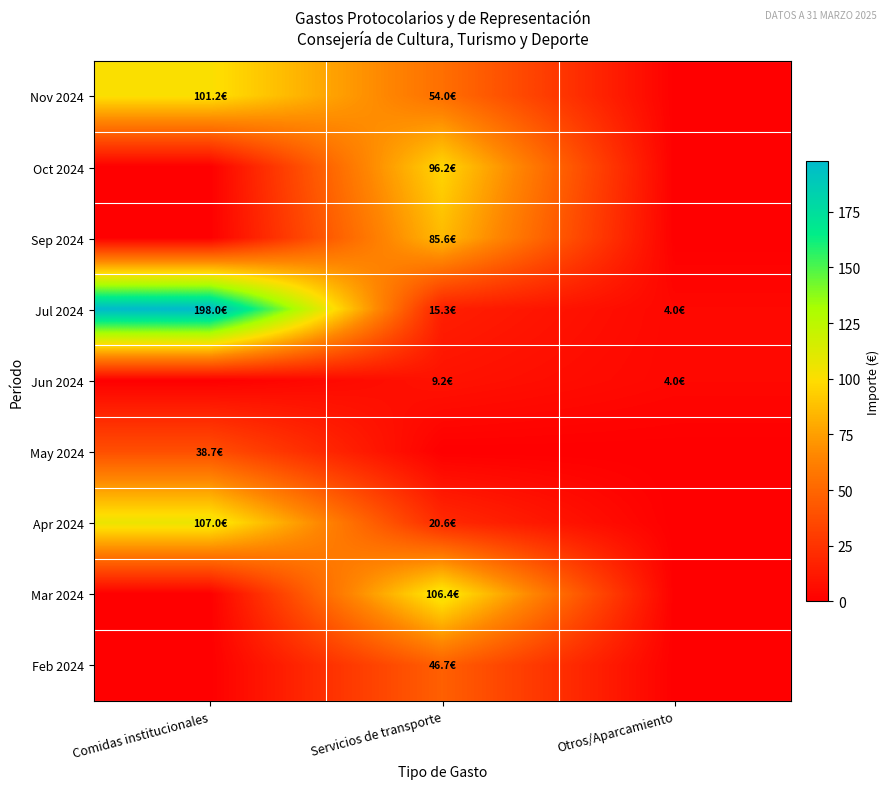

Which category has the lowest value across all series?

Otros/Aparcamiento